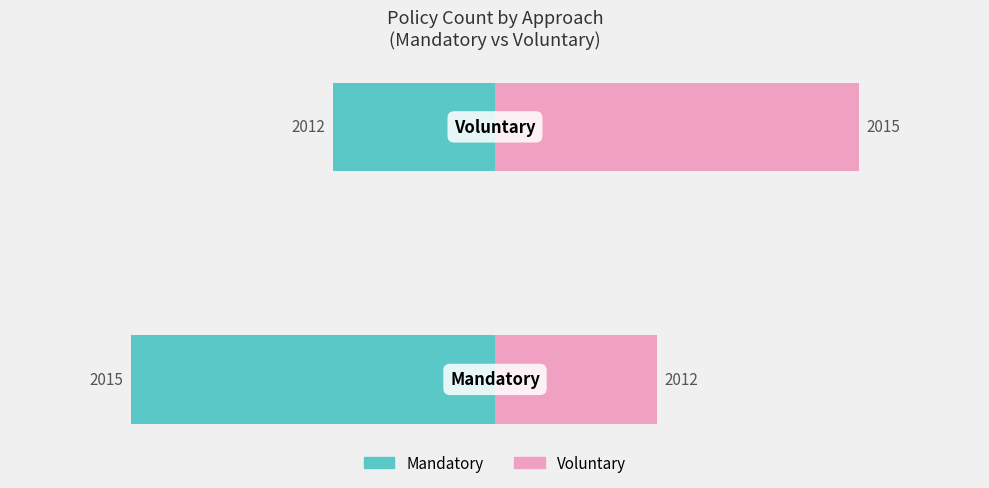

How many values in the Mandatory series are below -4?

1